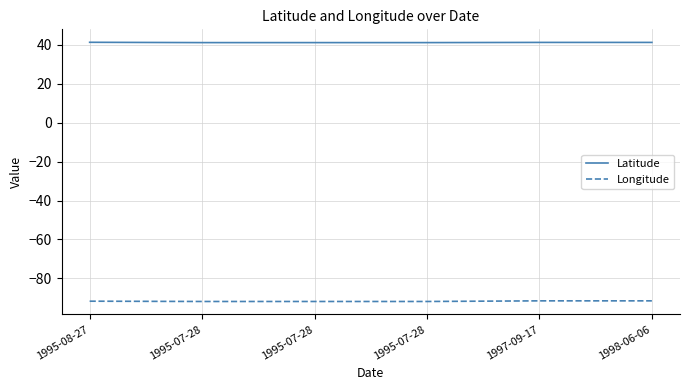

What is the lowest value of the Latitude series?

41.2